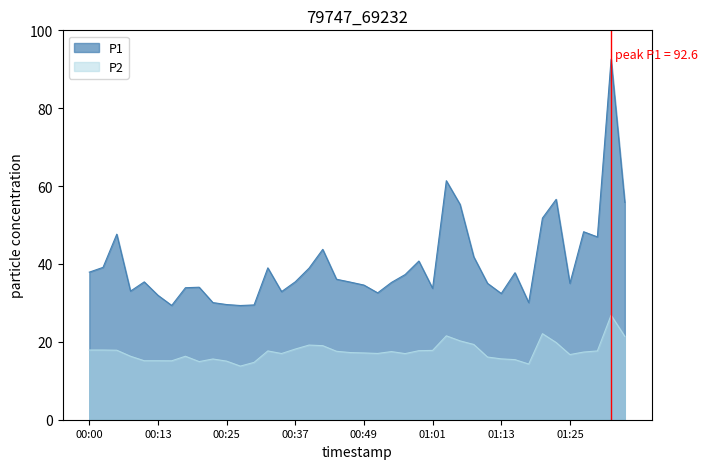

What is the label of the 33rd point from the right?

00:17